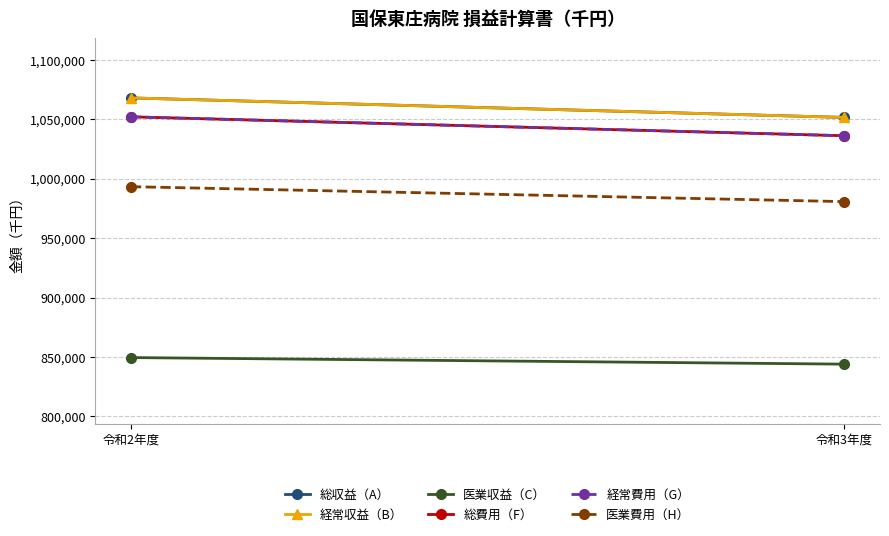

What is the label of the 2nd point from the right?

令和2年度